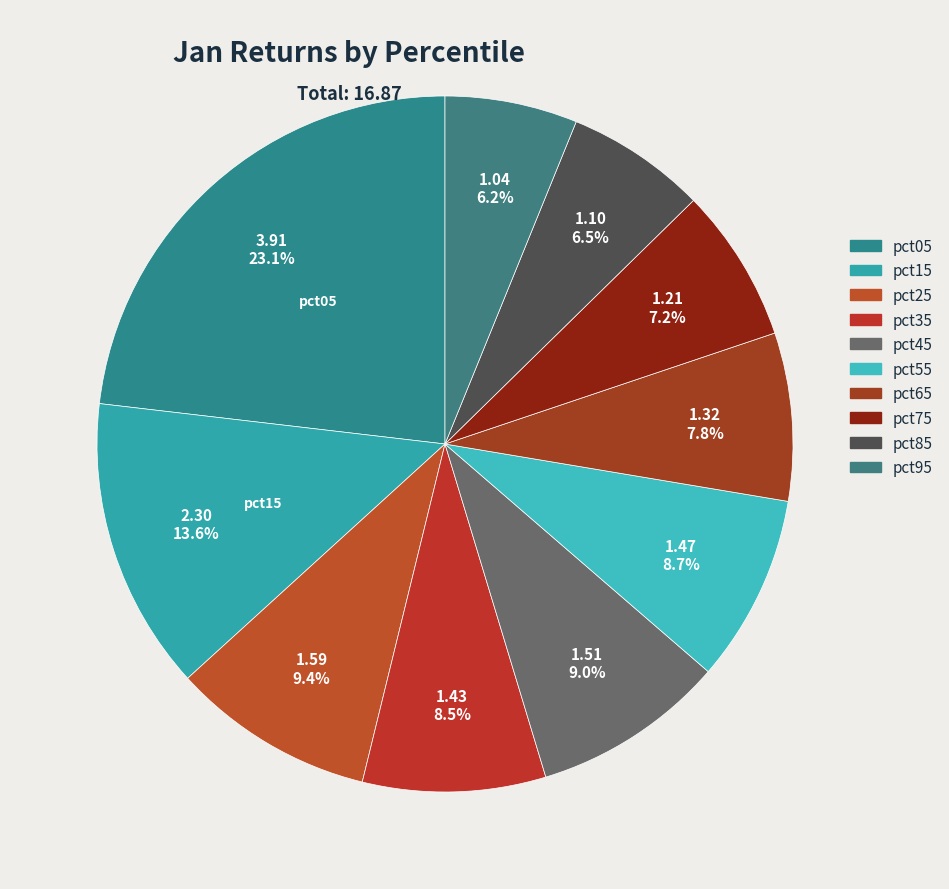

Which slice is the smallest?

pct95